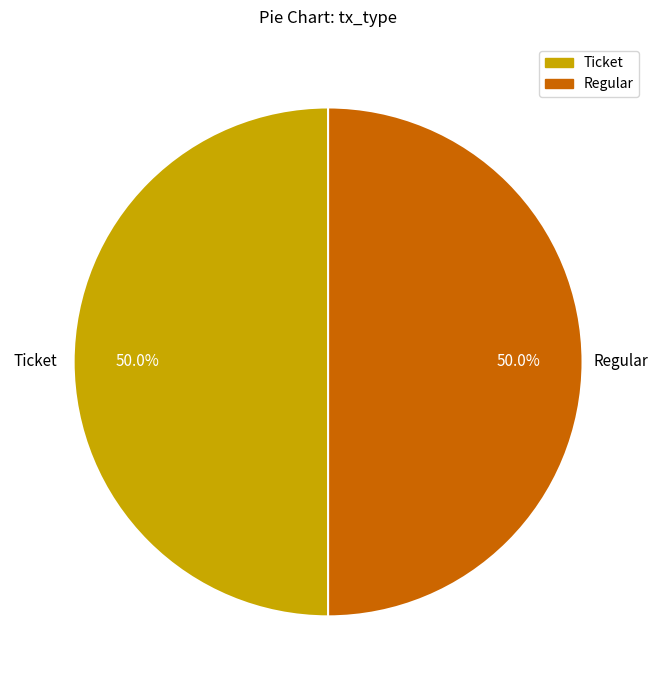

Count the number of slices in the pie.

2